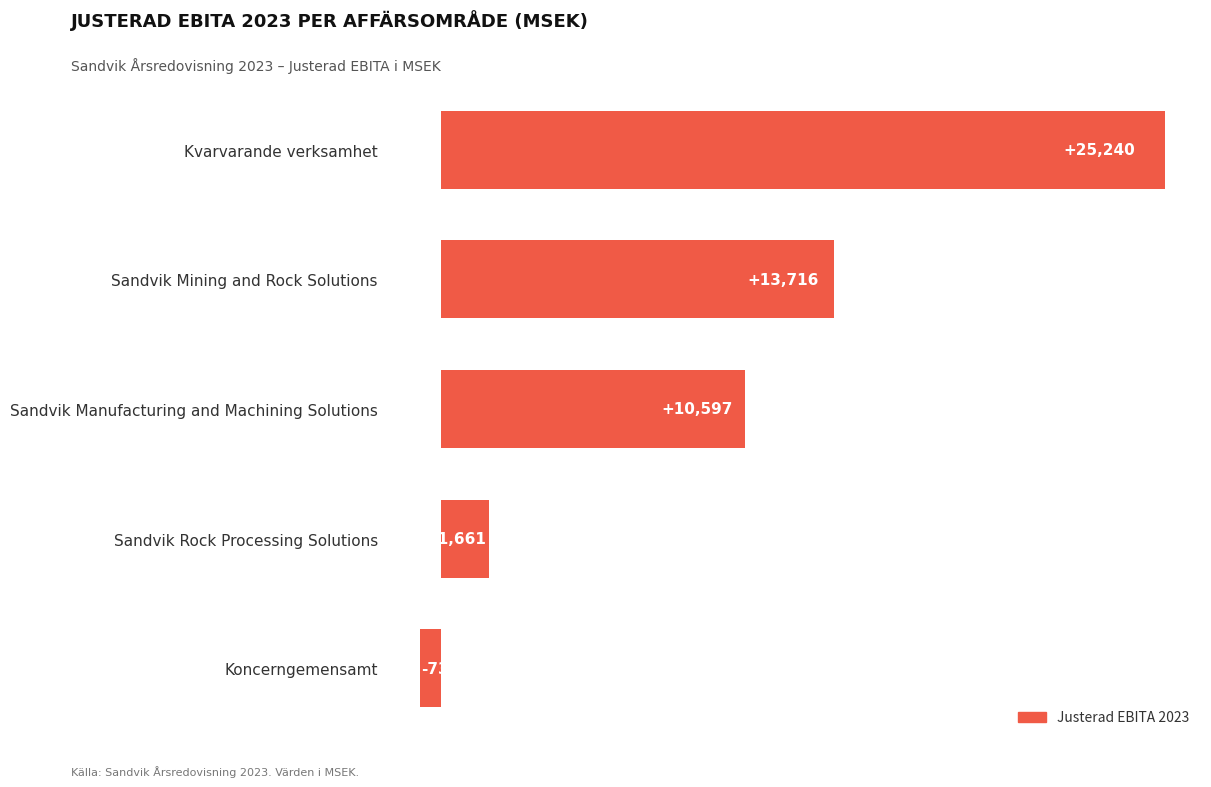

Reading top to bottom, transcribe all the data shown in this chart.

Kvarvarande verksamhet=25240	Sandvik Mining and Rock Solutions=13716	Sandvik Manufacturing and Machining Solutions=10597	Sandvik Rock Processing Solutions=1661	Koncerngemensamt=-733